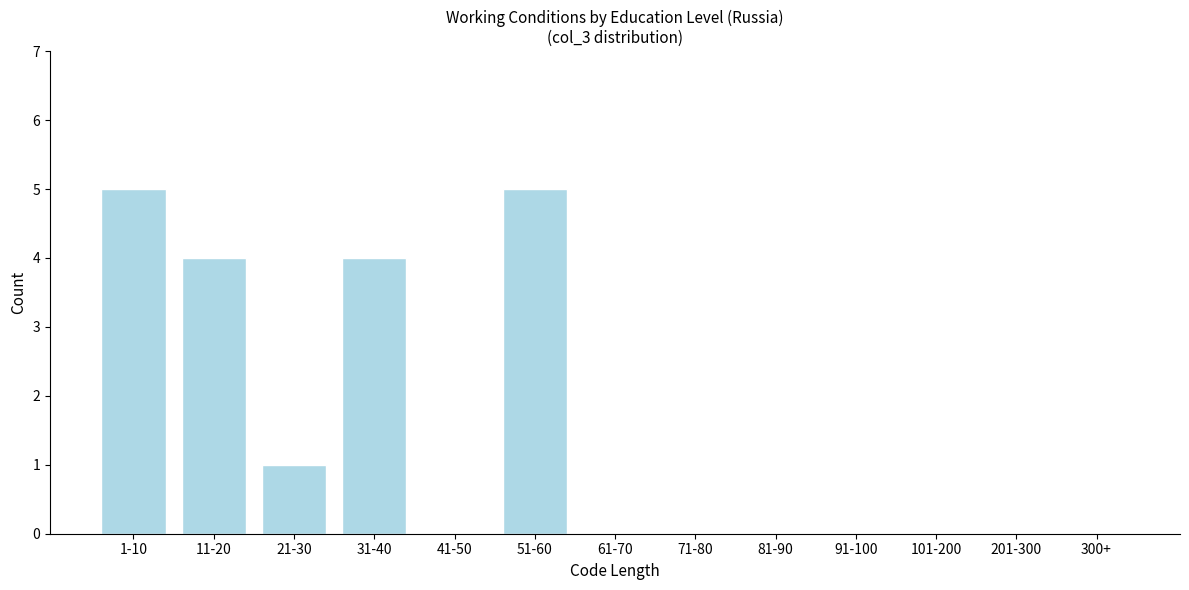

Reading left to right, transcribe all the data shown in this chart.

1-10=5	11-20=4	21-30=1	31-40=4	41-50=0	51-60=5	61-70=0	71-80=0	81-90=0	91-100=0	101-200=0	201-300=0	300+=0